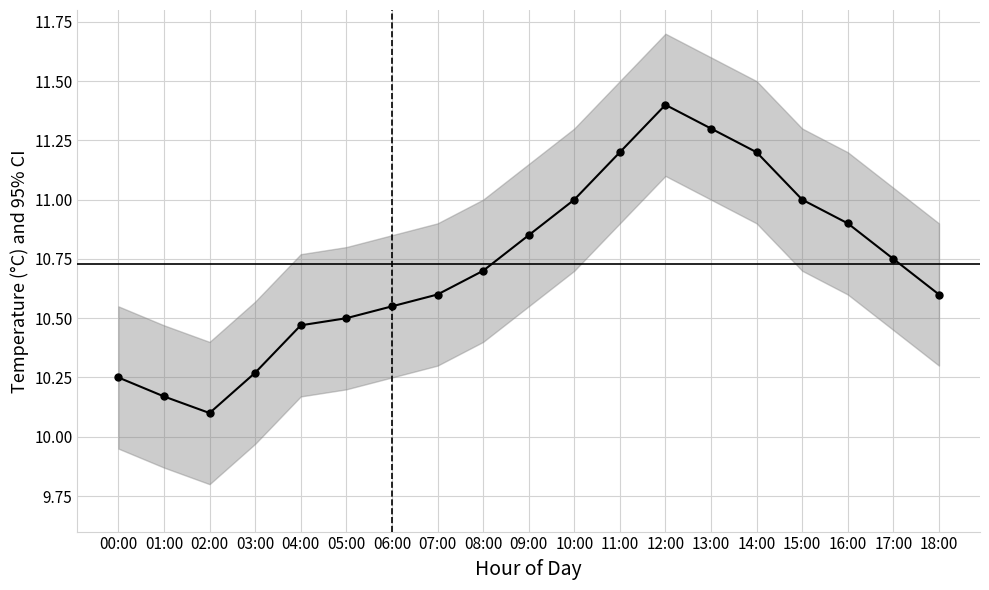

Rank the categories by value from lowest to highest.

02:00, 01:00, 00:00, 03:00, 04:00, 05:00, 06:00, 07:00, 18:00, 08:00, 17:00, 09:00, 16:00, 10:00, 15:00, 11:00, 14:00, 13:00, 12:00